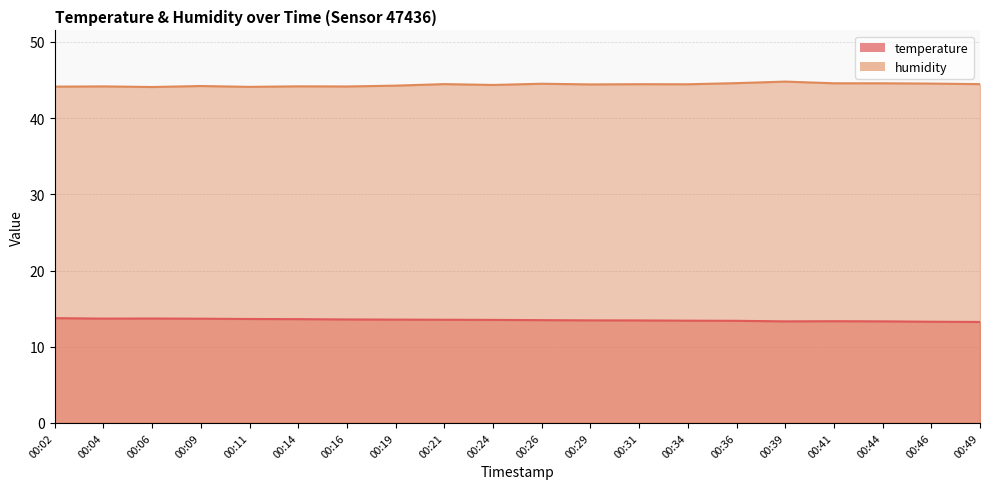

Where is temperature nearest to the value 13?

00:49